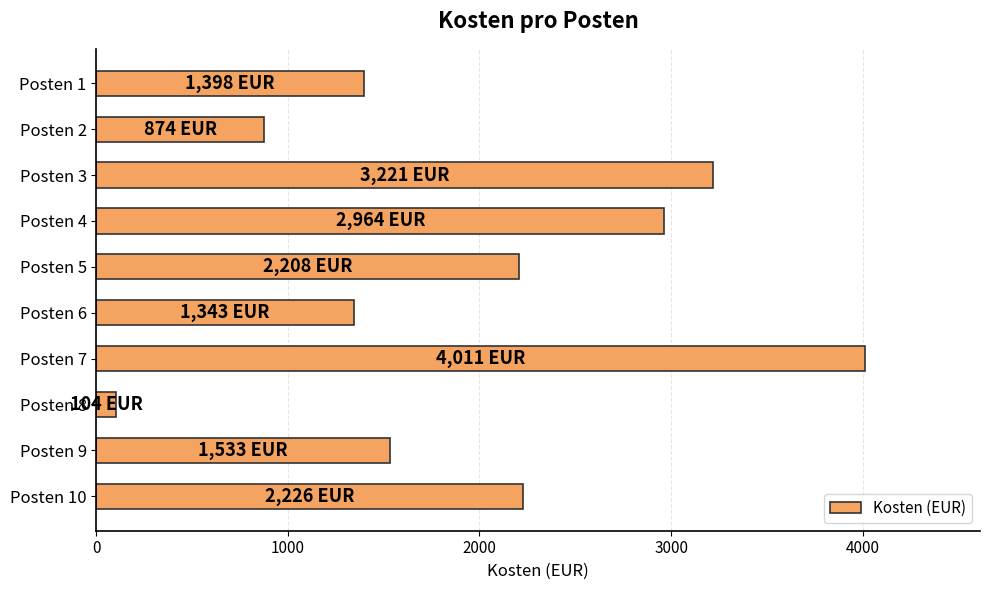

What is the value of the 6th bar from the top?

1343